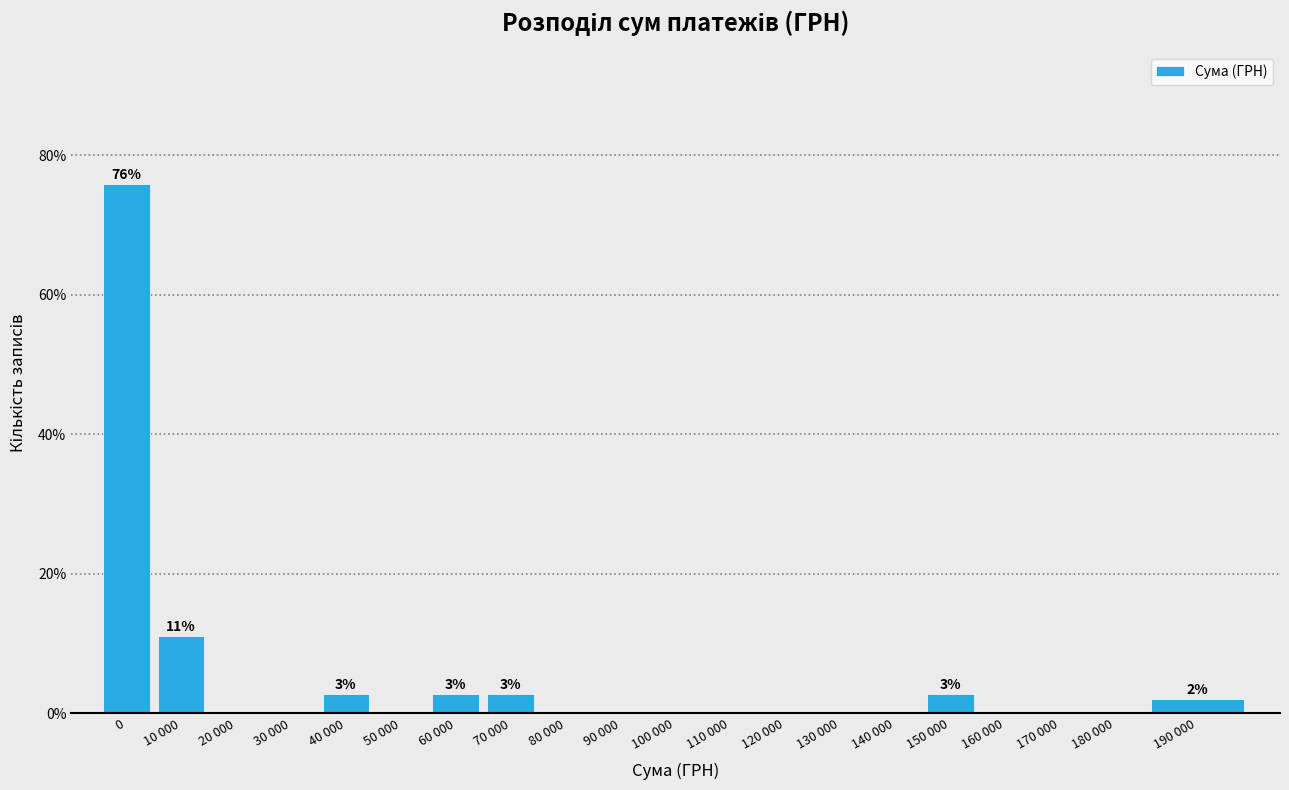

Reading left to right, transcribe all the data shown in this chart.

0=75.9	10 000=11.0	20 000=0.0	30 000=0.0	40 000=2.8	50 000=0.0	60 000=2.8	70 000=2.8	80 000=0.0	90 000=0.0	100 000=0.0	110 000=0.0	120 000=0.0	130 000=0.0	140 000=0.0	150 000=2.8	160 000=0.0	170 000=0.0	180 000=0.0	190 000=2.1